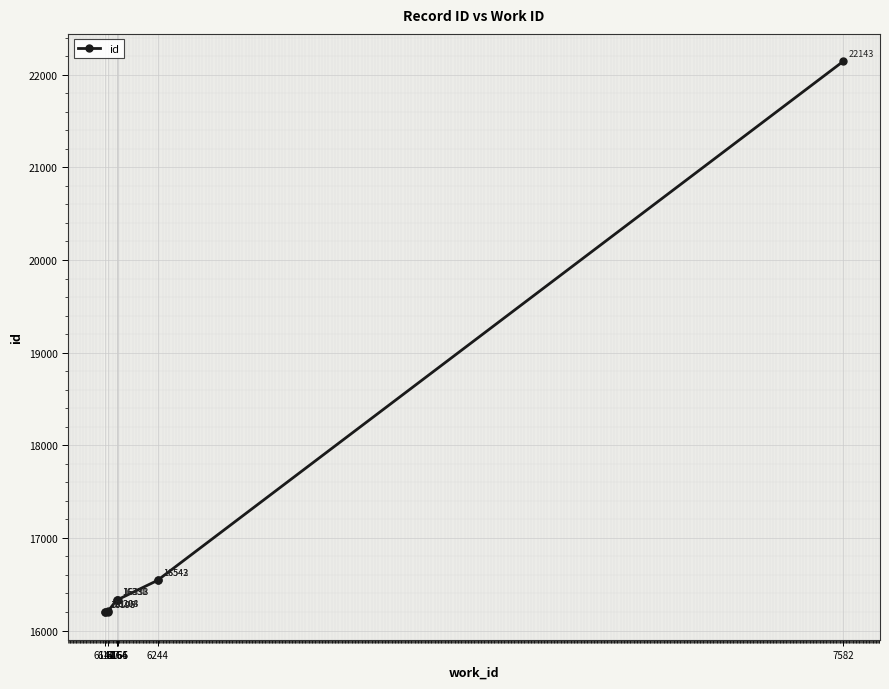

What is the approximate value at 7582, to the nearest 100?

22100